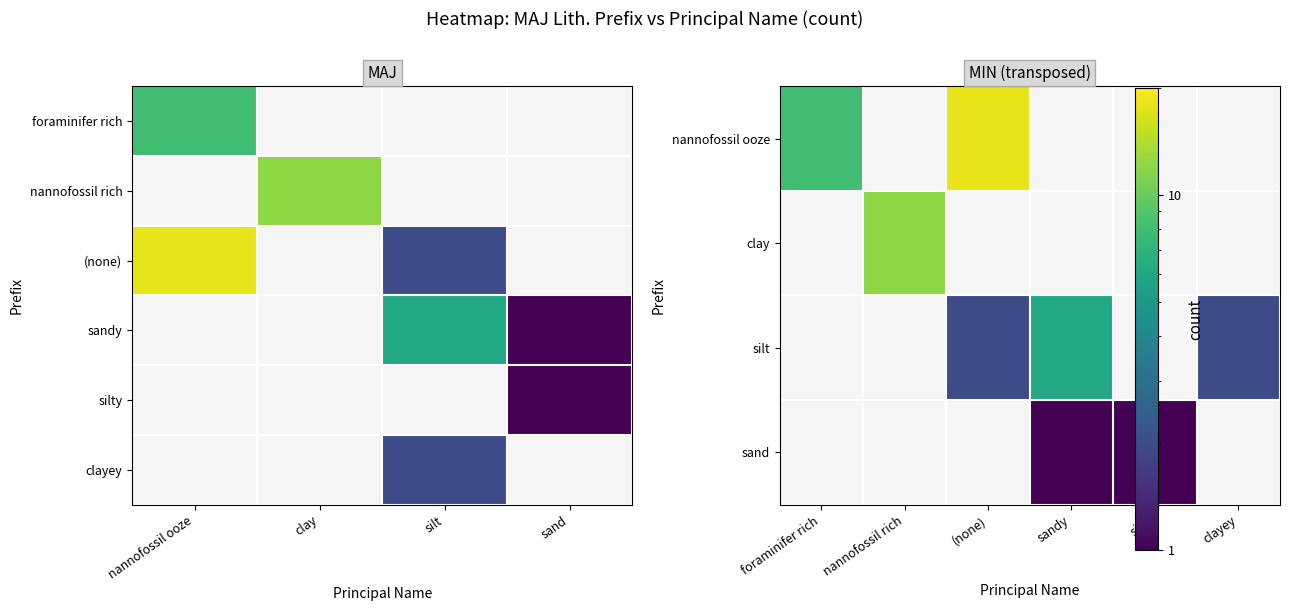

Reading left to right, transcribe all the data shown in this chart.

foraminifer rich: 8	0	0	0
nannofossil rich: 0	12	0	0
(none): 18	0	2	0
sandy: 0	0	6	1
silty: 0	0	0	1
clayey: 0	0	2	0